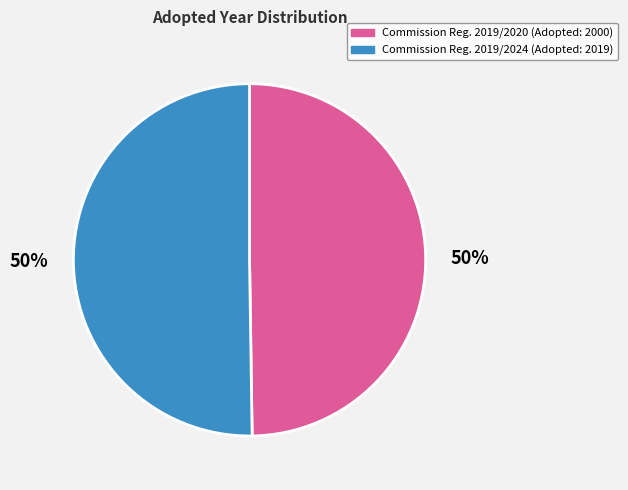

To the nearest percent, what is the average slice percentage?

50%